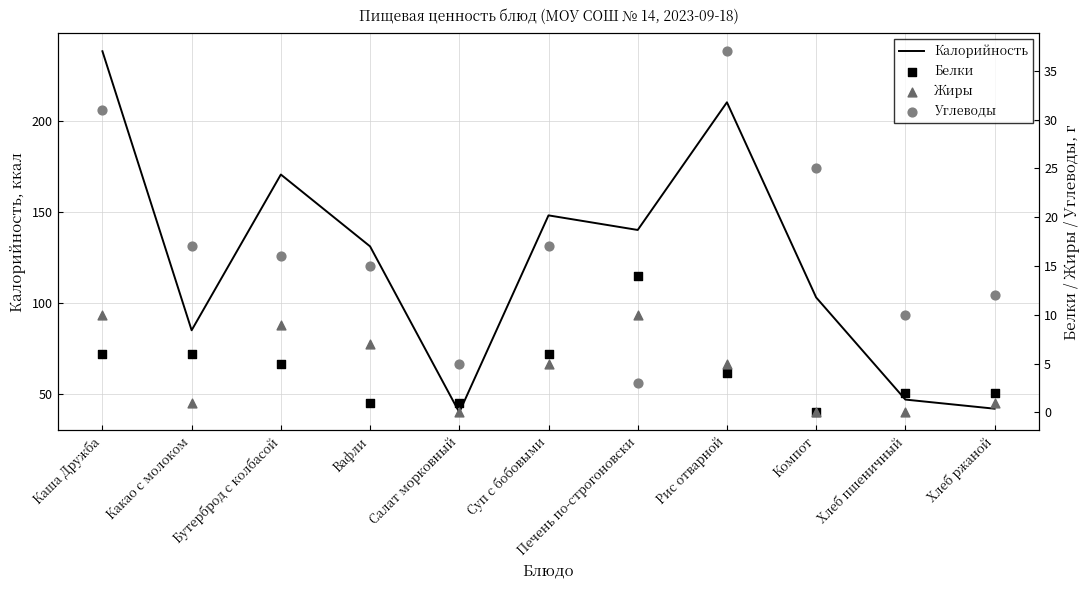

Which series contains the lowest Y value?

Белки